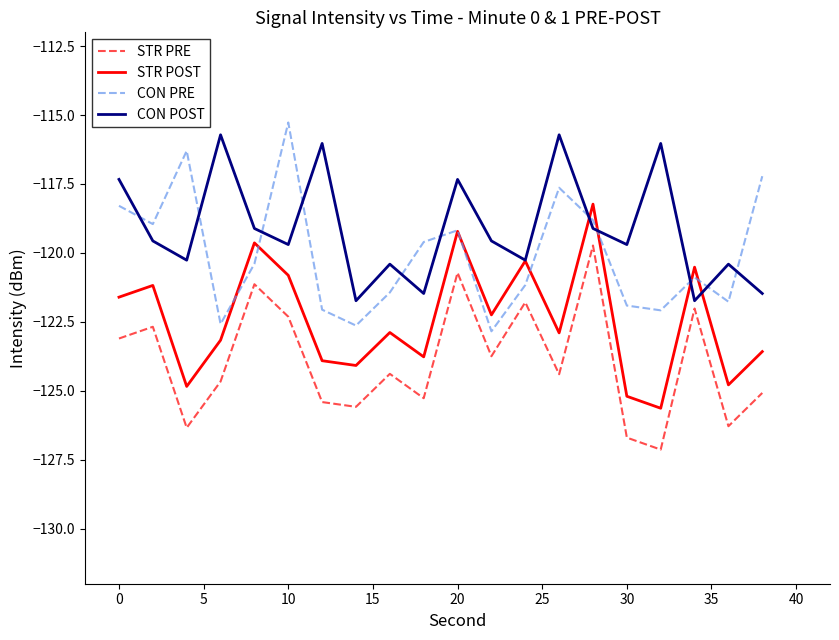

What is the minimum value for CON POST?

-121.7